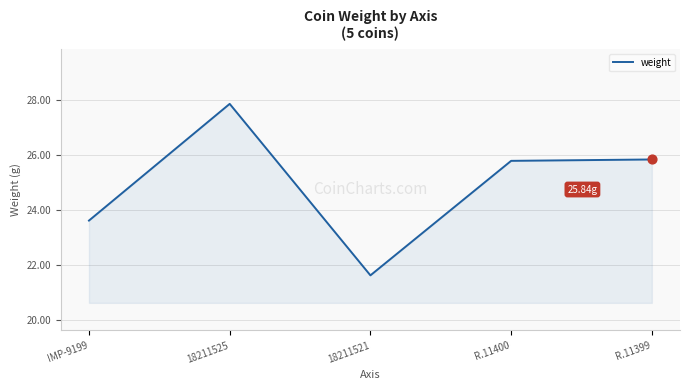

Between R.11399 and 18211521, which is larger?

R.11399